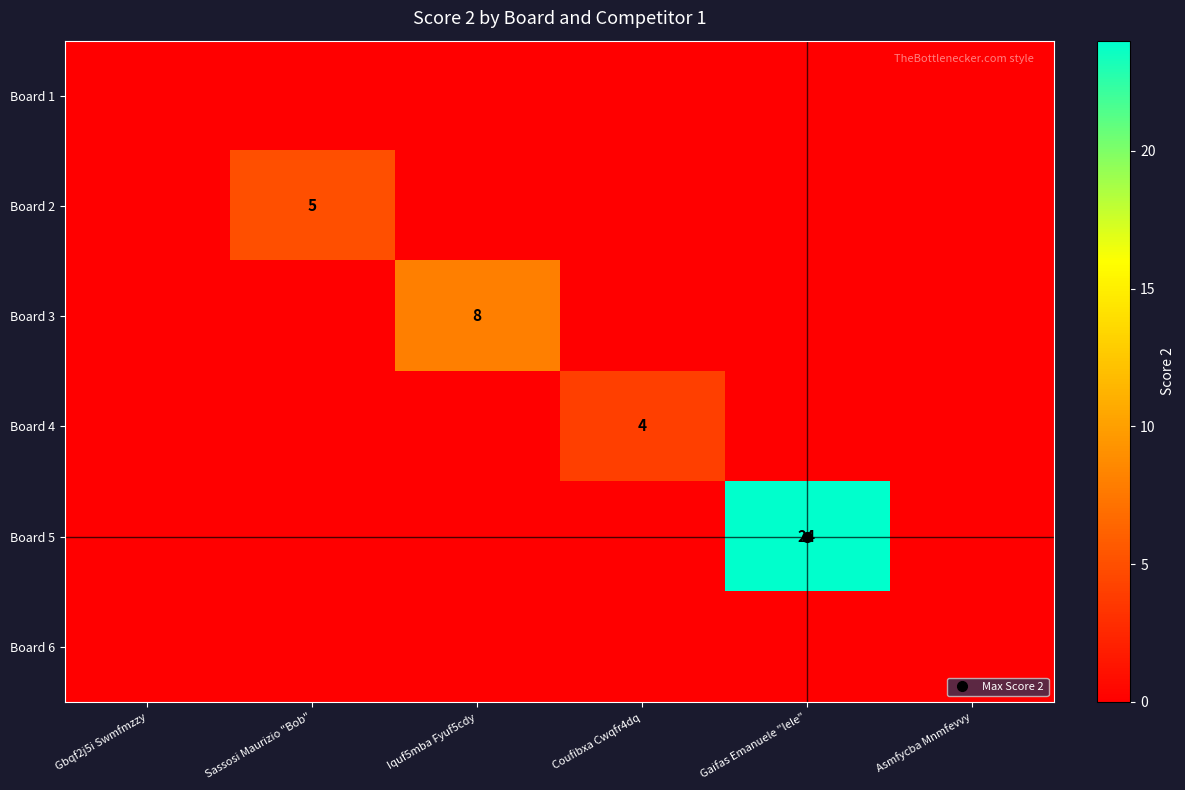

Is the value of Board 6 at Gaifas Emanuele "lele" greater than the value of Board 4 at Iquf5mba Fyuf5cdy?

No